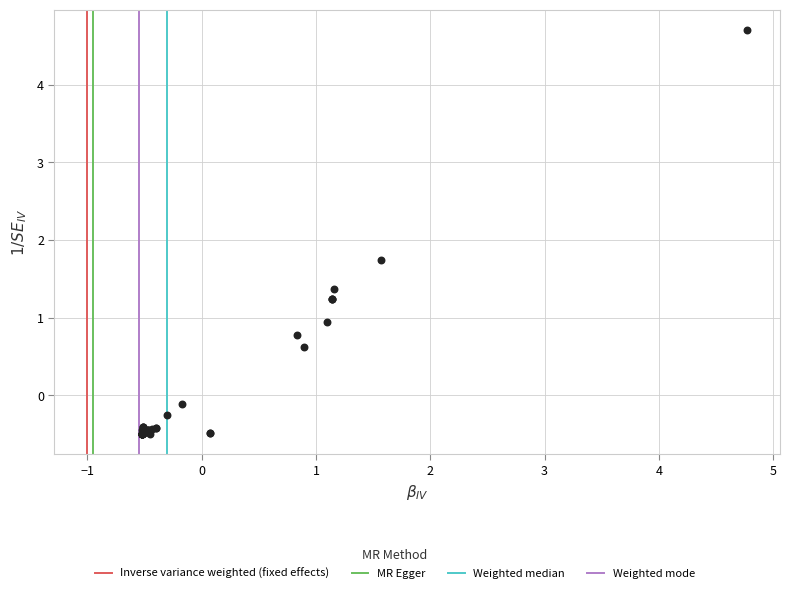

What Y value in the scatter plot is closest to 2?

1.7